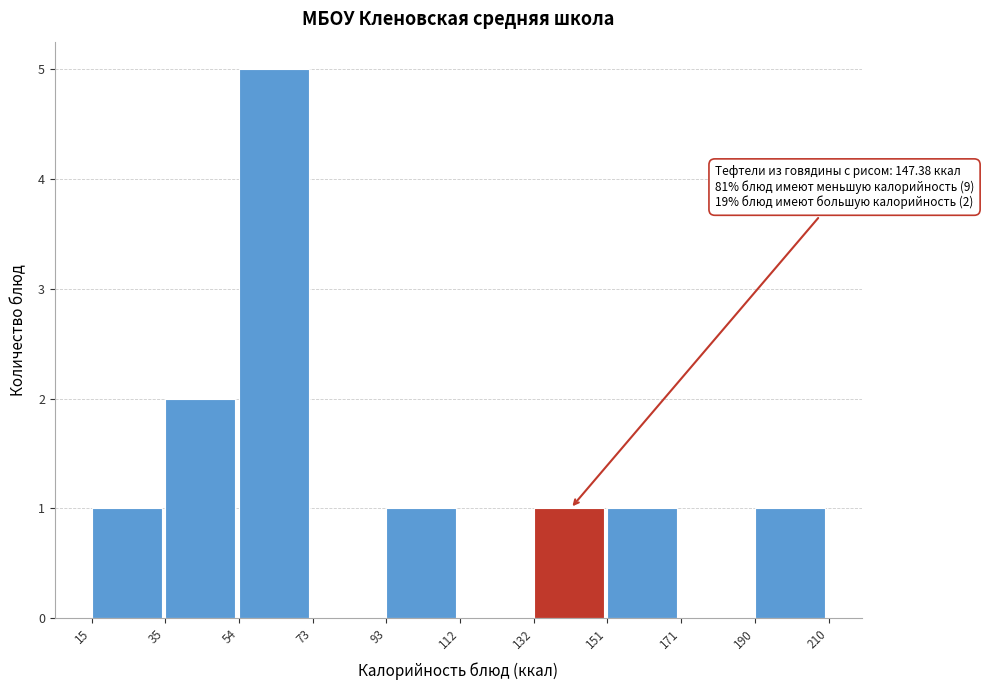

Which range on the x-axis has the tallest bar?

54 to 73